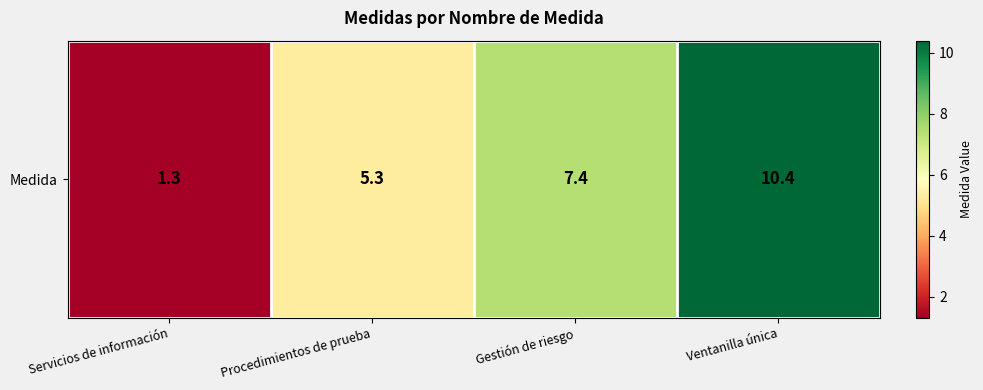

What is the minimum value shown in the chart?

1.3